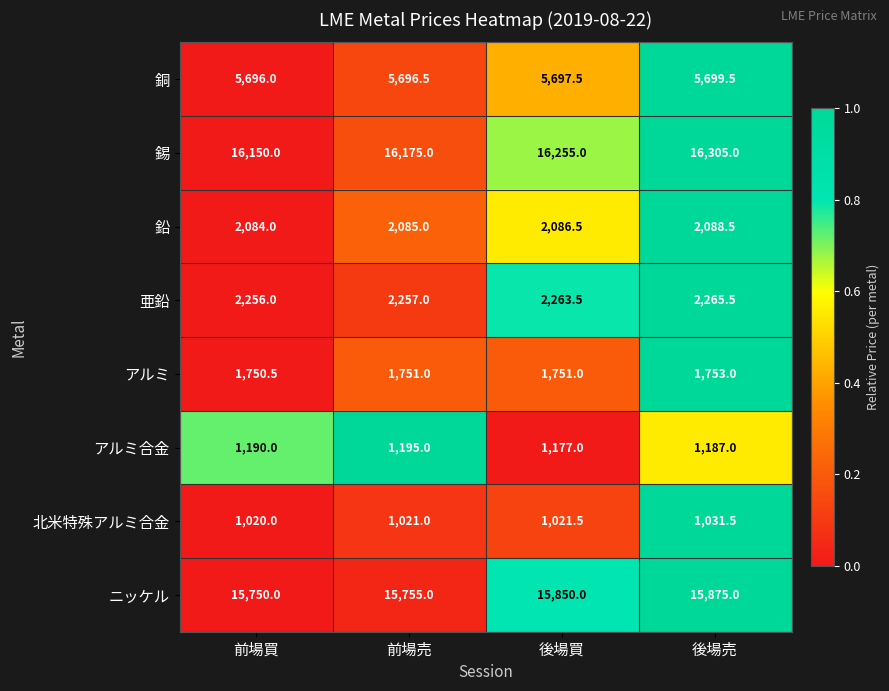

What is the maximum value shown in the chart?

16305.0